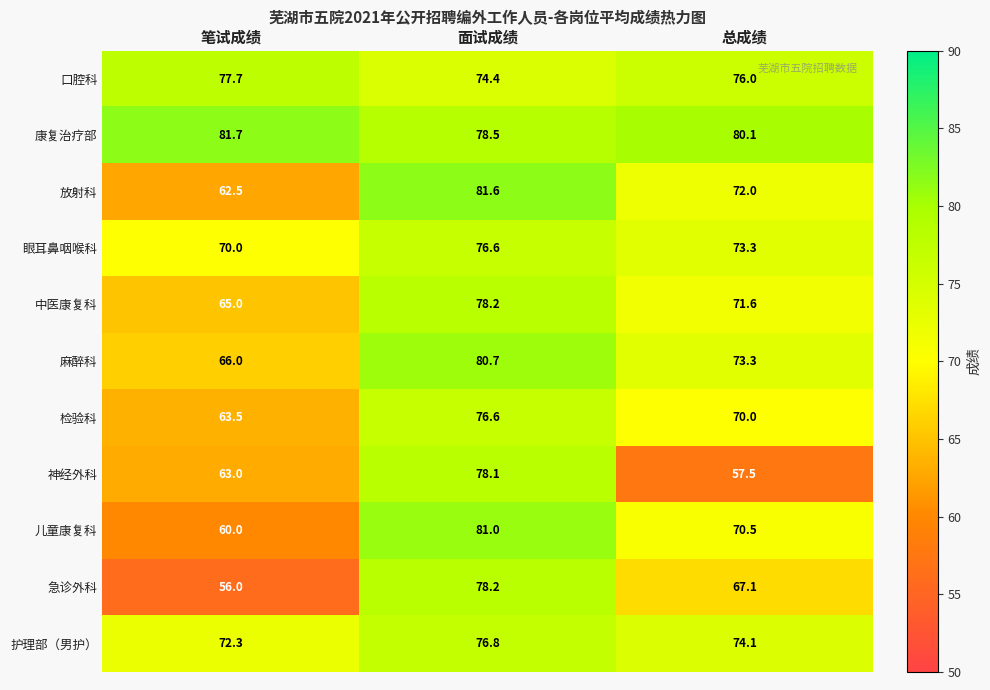

What is the smallest value displayed?

56.0